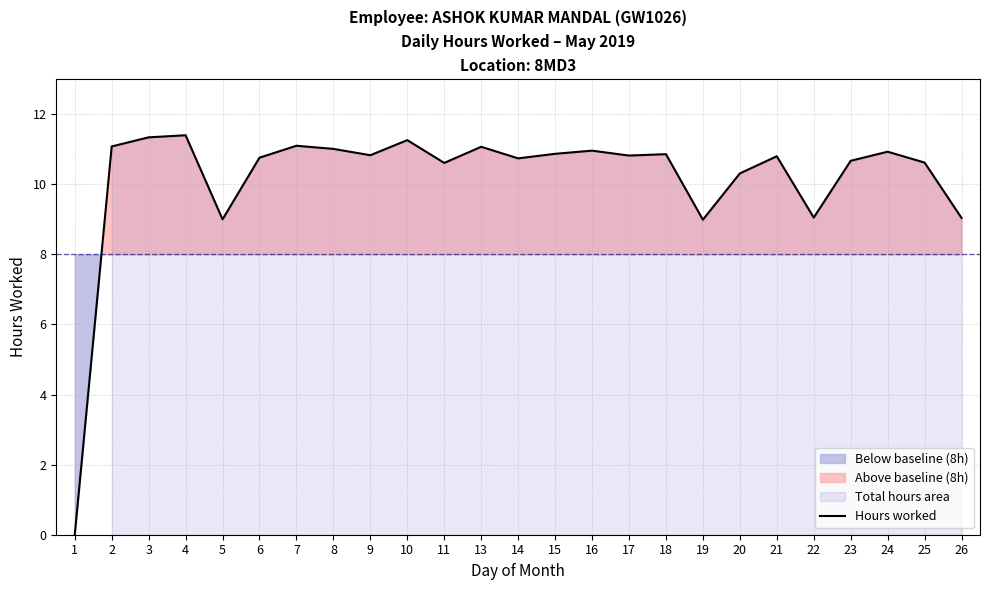

What is the difference between the values at 1 and 10?

11.3